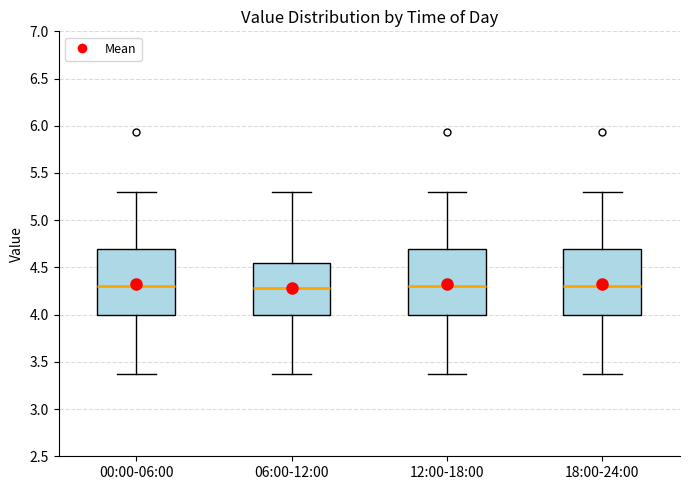

Reading left to right, transcribe this box plot: for each box, give where its median line is, the range the box spans, and where its two whiskers end, as read against the y-axis. The values are not printed on the chart, so give them approximately, as read against the axis.

00:00-06:00: median 4.30, box 4.00 to 4.70, whiskers 3.35 to 5.30
06:00-12:00: median 4.30, box 4.00 to 4.55, whiskers 3.35 to 5.30
12:00-18:00: median 4.30, box 4.00 to 4.70, whiskers 3.35 to 5.30
18:00-24:00: median 4.30, box 4.00 to 4.70, whiskers 3.35 to 5.30